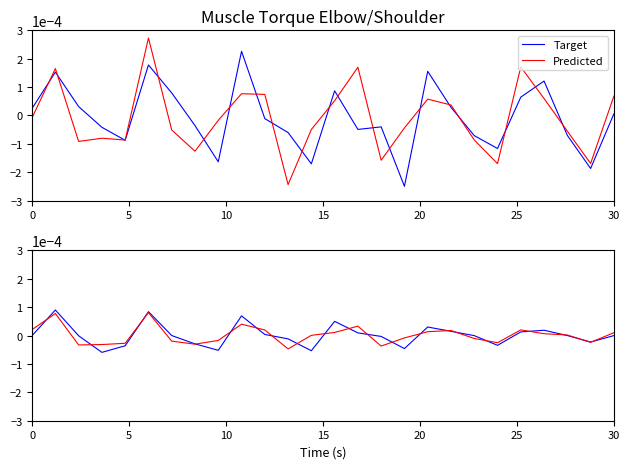

How many intersections are there between Predicted and Target?

20